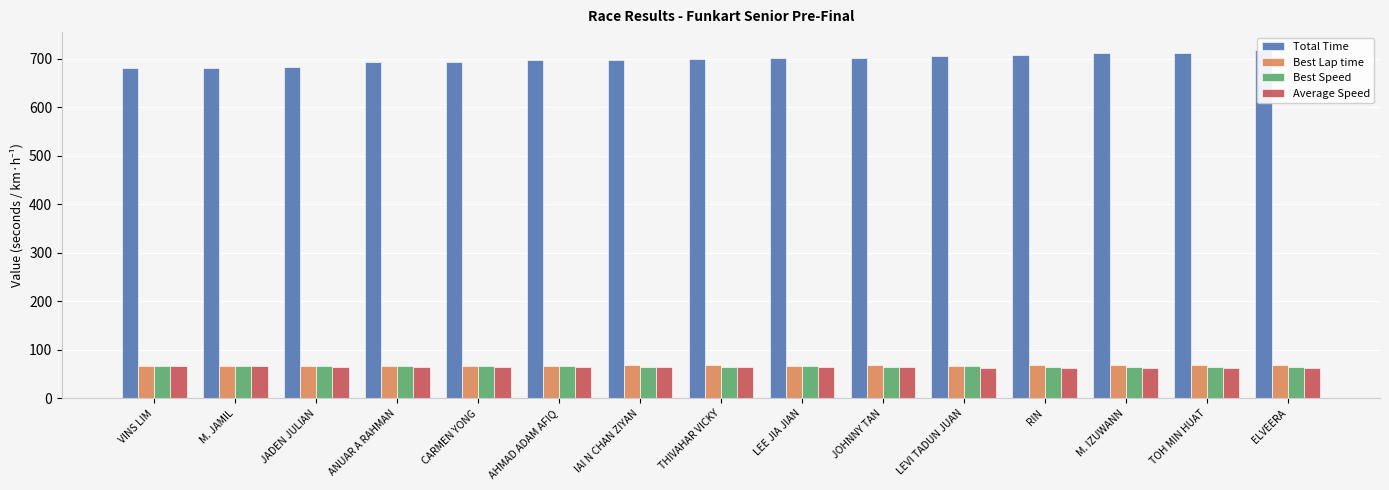

Which series has the largest total across all categories?

Total Time